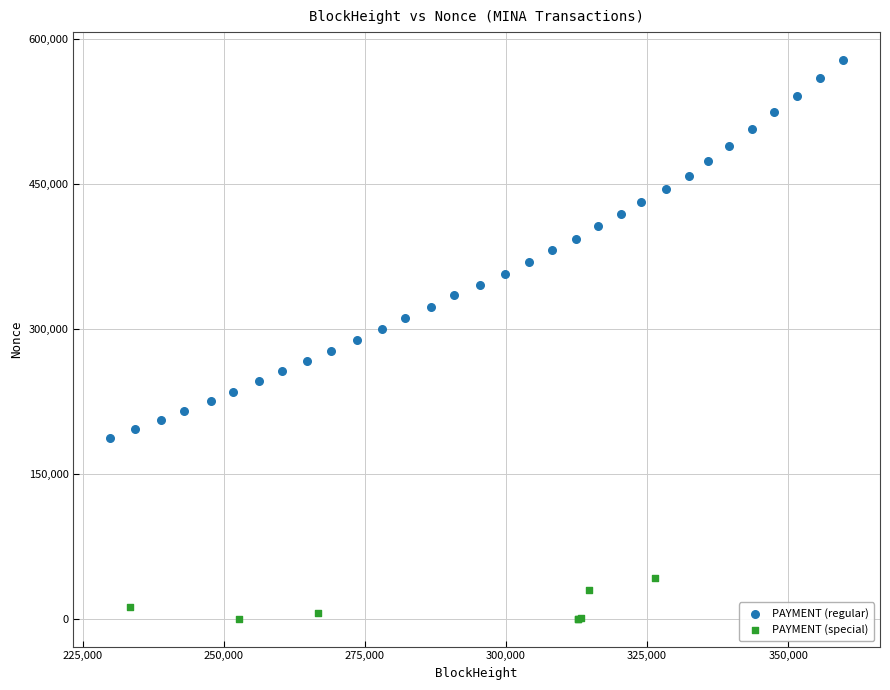

Which series reaches the minimum Y coordinate?

PAYMENT (special)